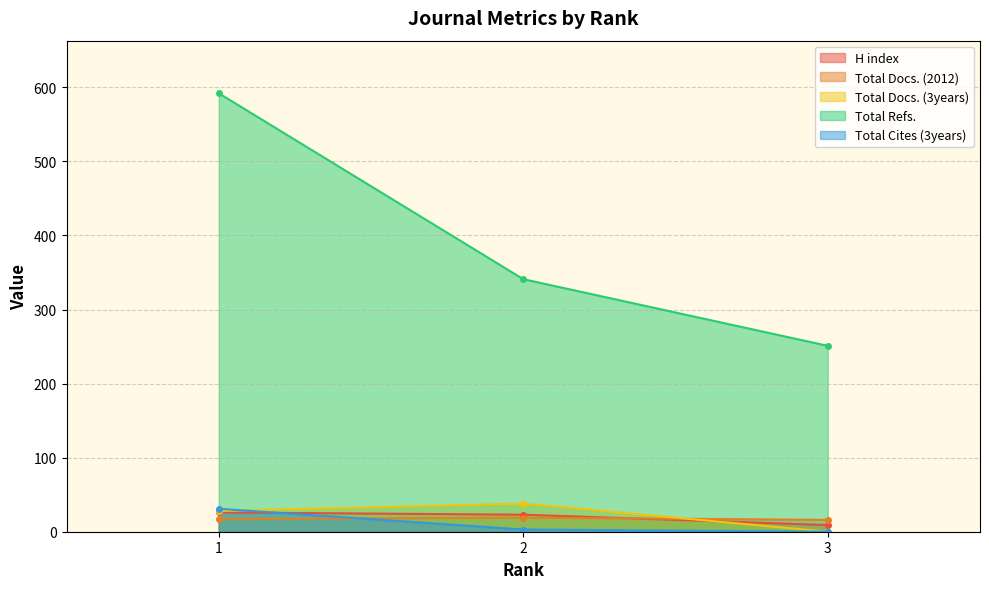

Reading left to right, extract all data points from this chart.

H index: 26	23	9
Total Docs. (2012): 17	19	16
Total Docs. (3years): 28	38	0
Total Refs.: 592	341	251
Total Cites (3years): 31	3	0